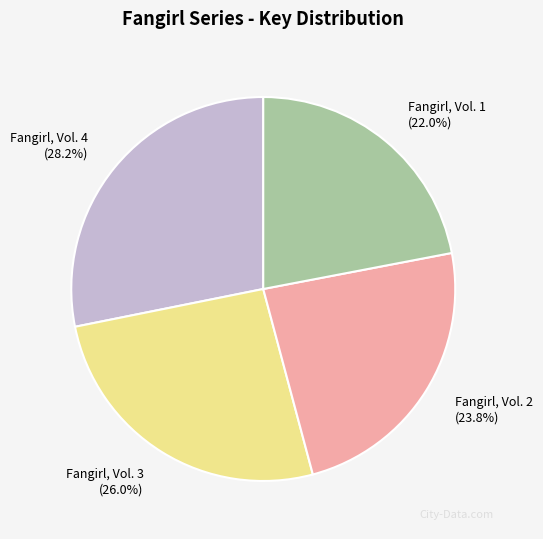

Do Fangirl, Vol. 2 and Fangirl, Vol. 4 together represent more than half of the pie?

Yes